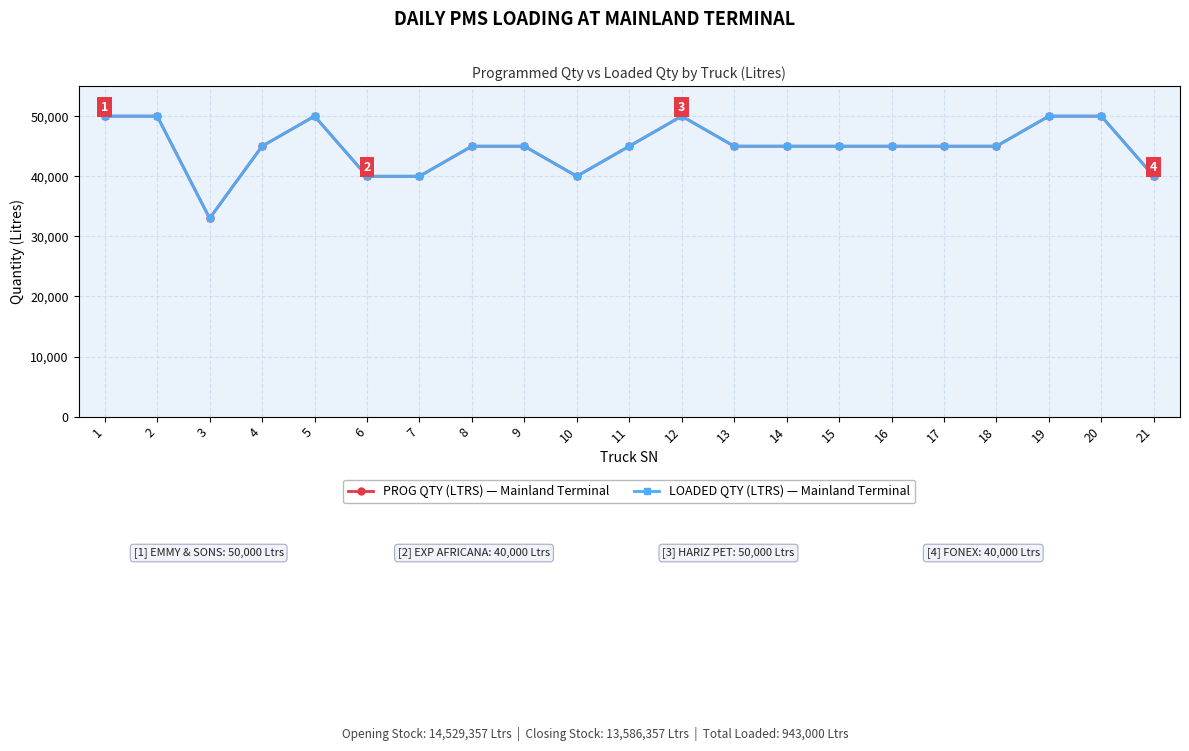

What is the total value across all series at 18?

90000